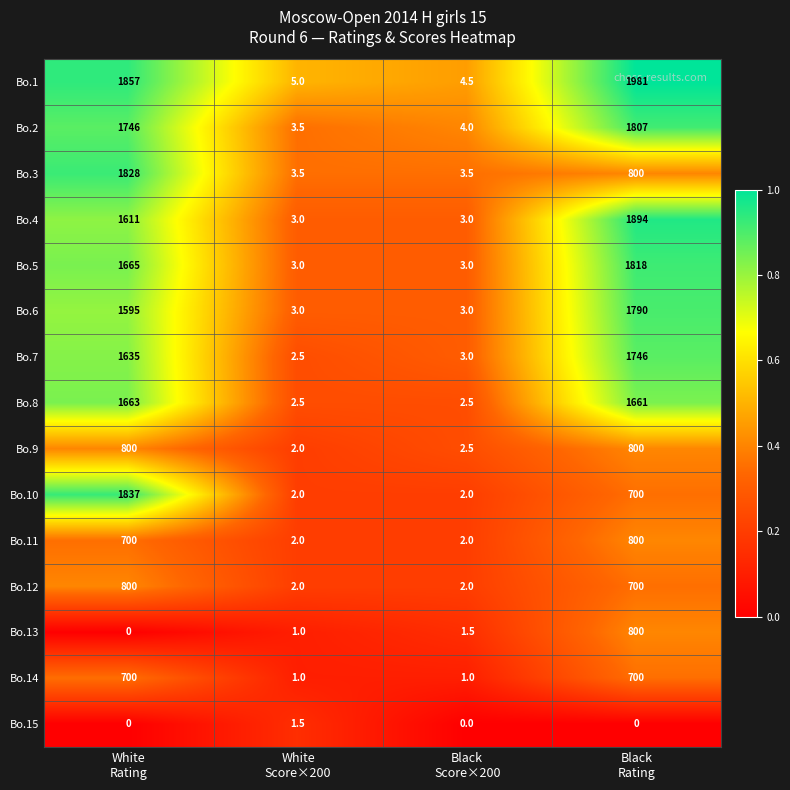

Which series has the largest total across all categories?

Bo.1